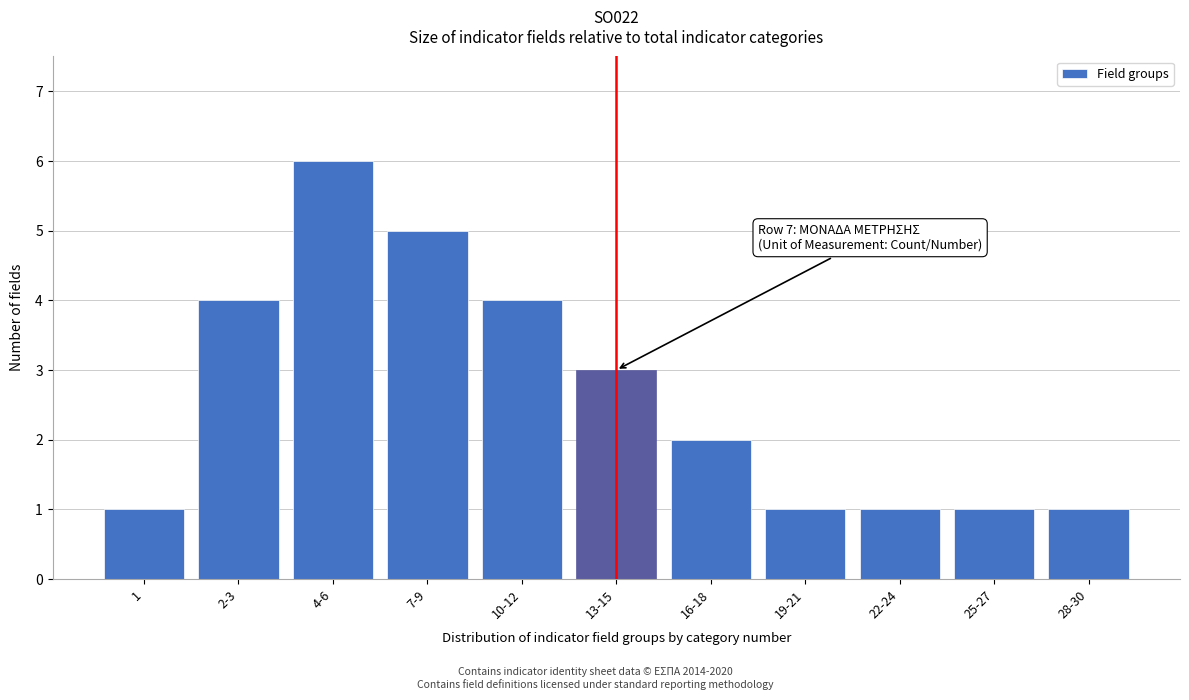

Reading left to right, extract all data points from this chart.

1=1	2-3=4	4-6=6	7-9=5	10-12=4	13-15=3	16-18=2	19-21=1	22-24=1	25-27=1	28-30=1